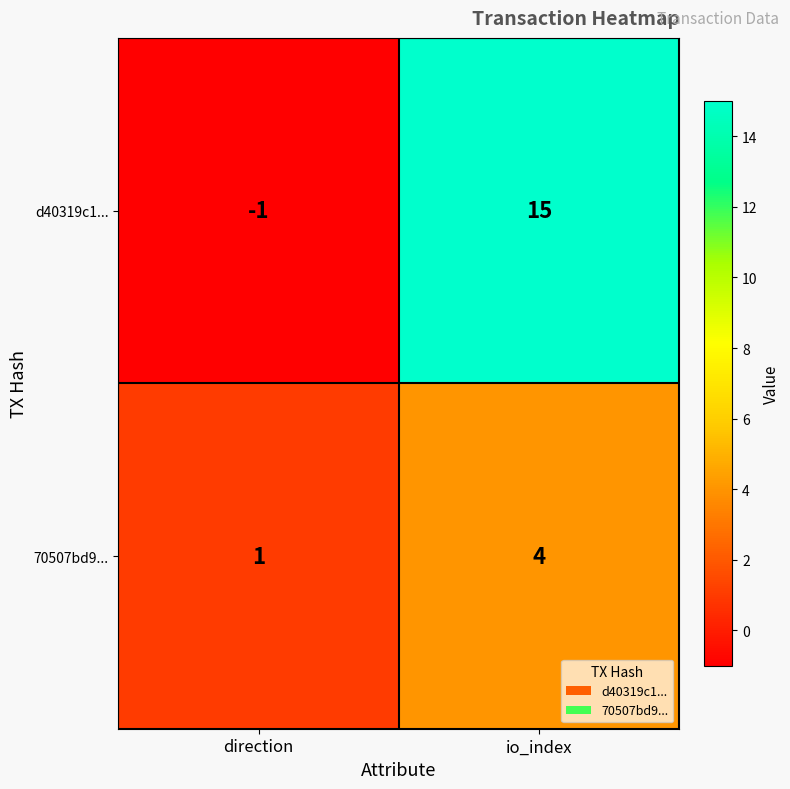

What is the difference between the maximum and minimum values in the d40319c1... series?

16